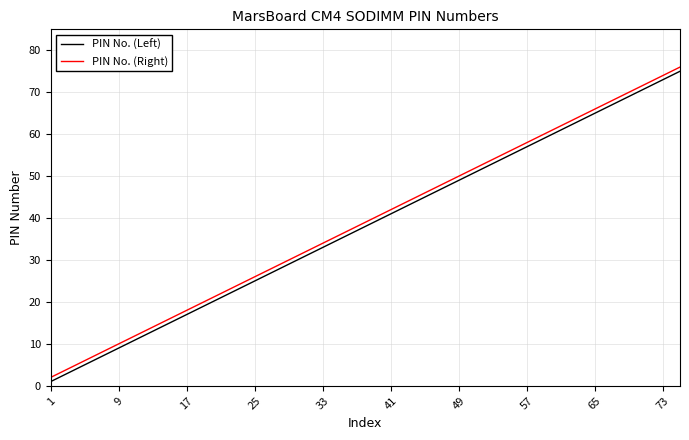

True or false: PIN No. (Right) and PIN No. (Left) cross at least once.

False